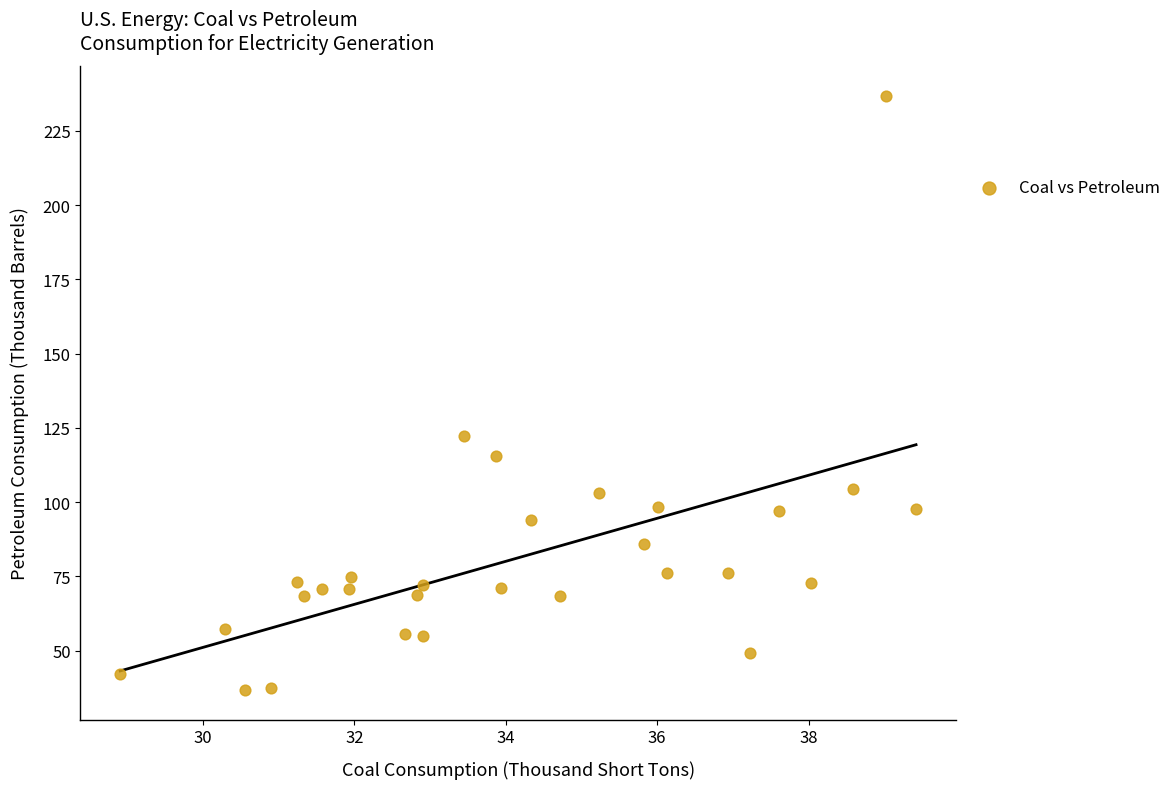

What Y value in the scatter plot is closest to 136?

122.4